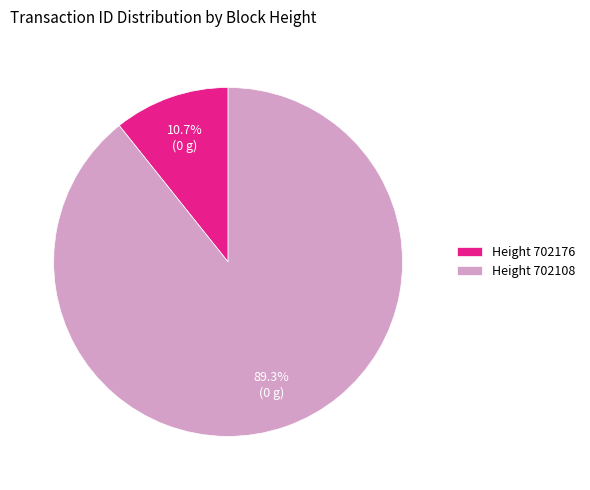

Which category has the biggest portion of the pie?

Height 702108